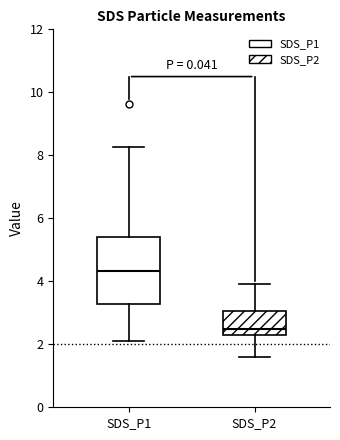

Reading left to right, transcribe this box plot: for each box, give where its median line is, the range the box spans, and where its two whiskers end, as read against the y-axis. The values are not printed on the chart, so give them approximately, as read against the axis.

SDS_P1: median 4.4, box 3.2 to 5.4, whiskers 2.2 to 8.2
SDS_P2: median 2.6, box 2.4 to 3.0, whiskers 1.6 to 4.0